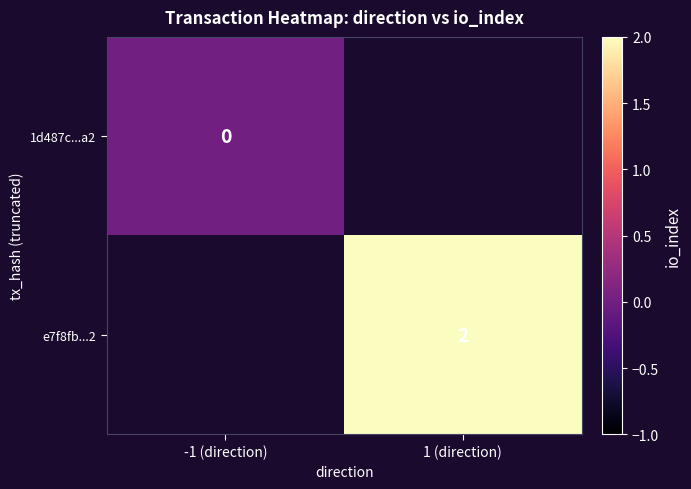

Is the value of e7f8fb...2 at 1 (direction) greater than the value of 1d487c...a2 at -1 (direction)?

Yes